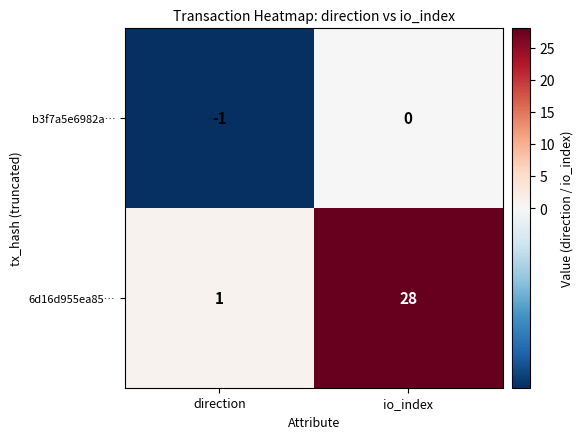

The value of 6d16d955ea85… at direction is 1. True or false?

True